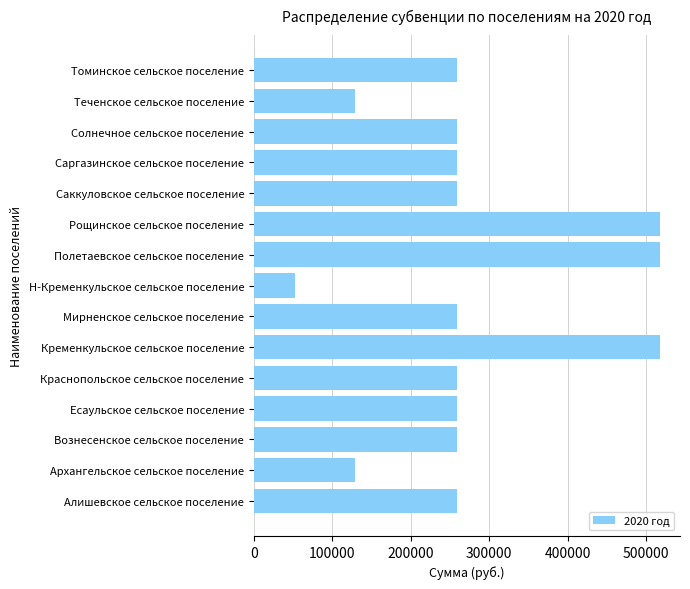

Which label corresponds to the smallest value in the chart?

Н-Кременкульское сельское поселение